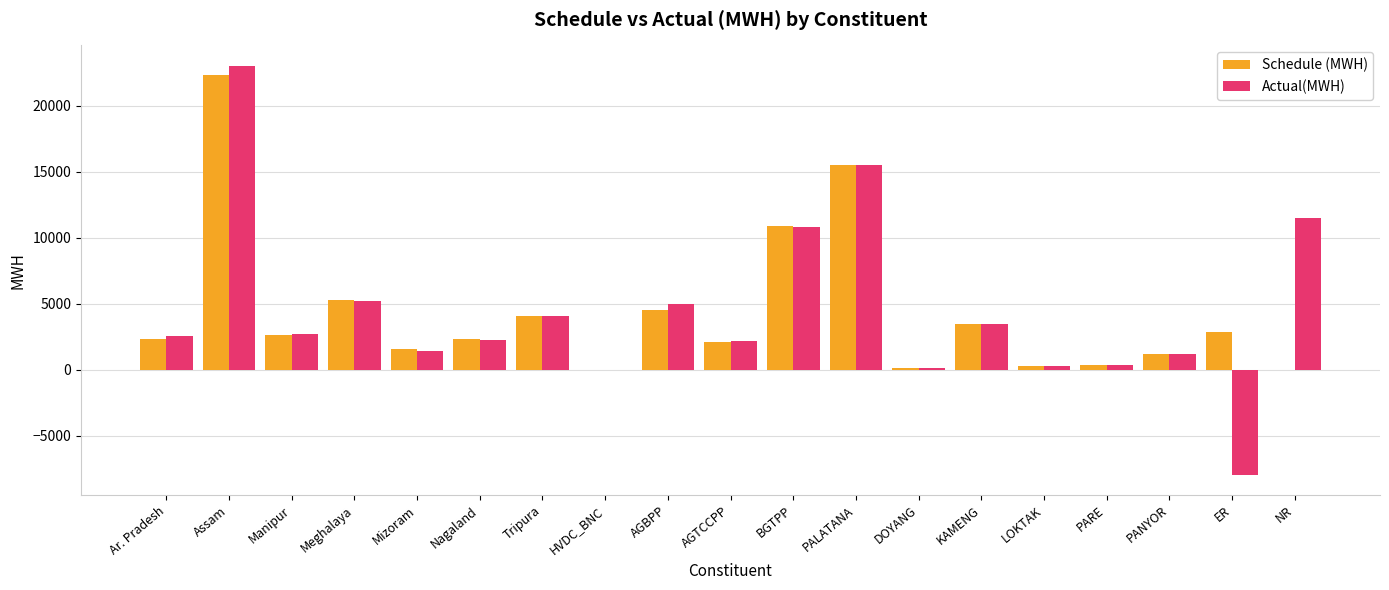

Where does the Actual(MWH) series first go above 2566?

Ar. Pradesh